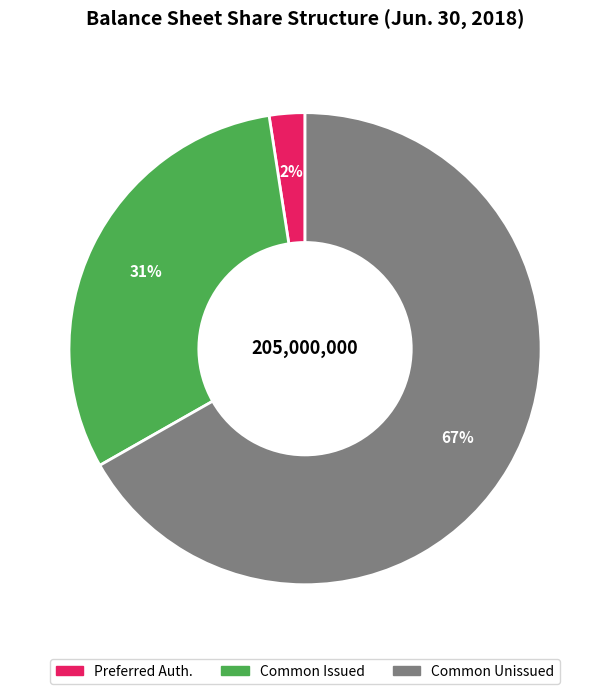

Is there a majority slice in this chart?

Yes